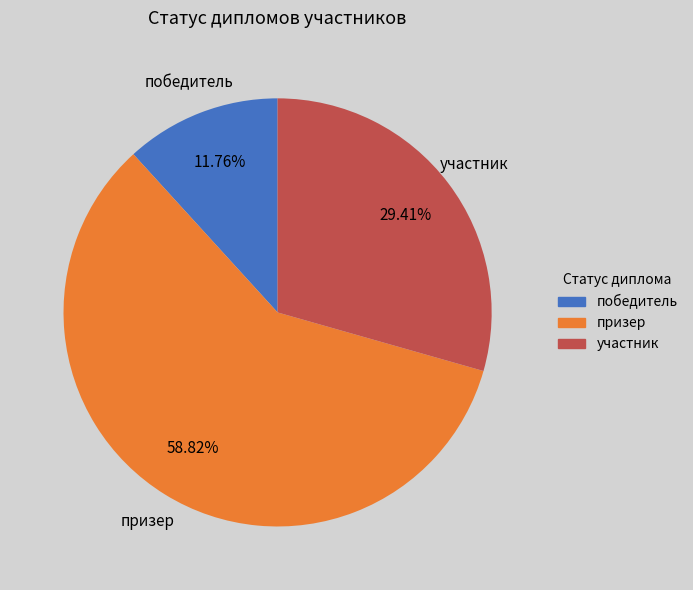

Does призер account for over 50% of the chart?

Yes